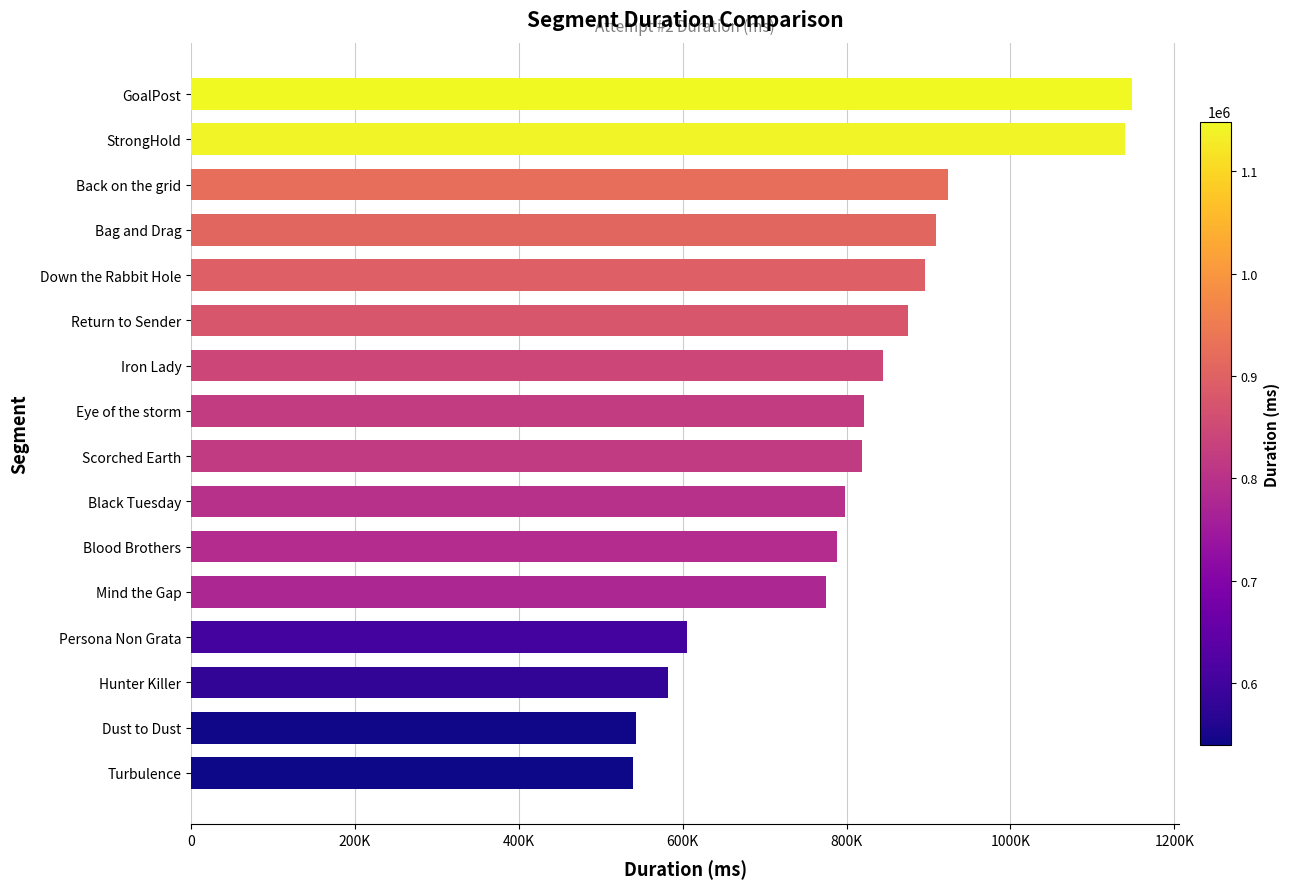

How many data points are less than 821440?

8